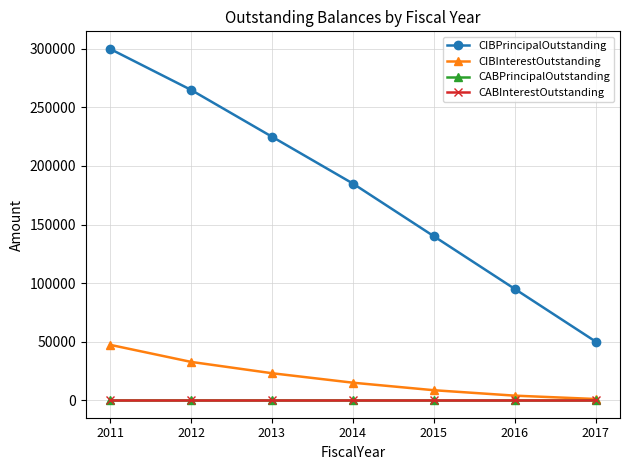

Reading left to right, transcribe all the data shown in this chart.

CIBPrincipalOutstanding: 300000.0	265000.0	225000.0	185000.0	140000.0	95000.0	50000.0
CIBInterestOutstanding: 47268.3	32686.2	23008.8	14911.2	8492.5	3851.2	987.5
CABPrincipalOutstanding: 0.0	0.0	0.0	0.0	0.0	0.0	0.0
CABInterestOutstanding: 0.0	0.0	0.0	0.0	0.0	0.0	0.0